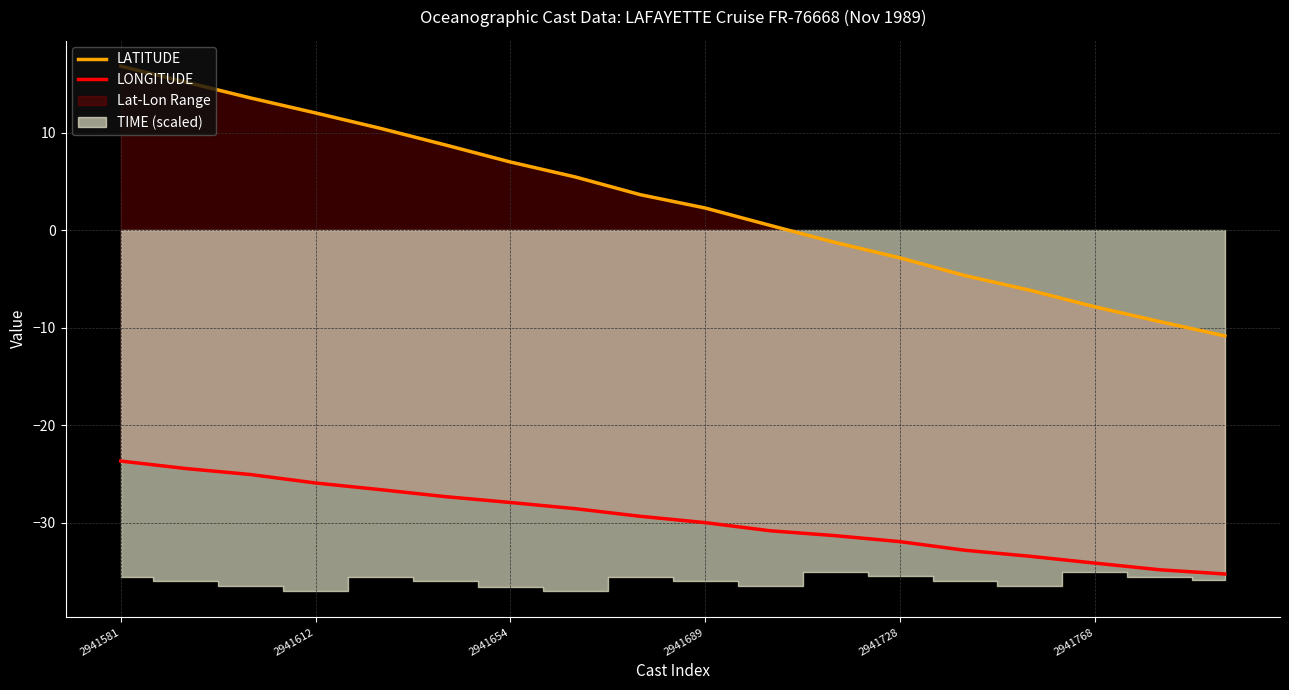

True or false: LONGITUDE and LATITUDE intersect in this chart.

False